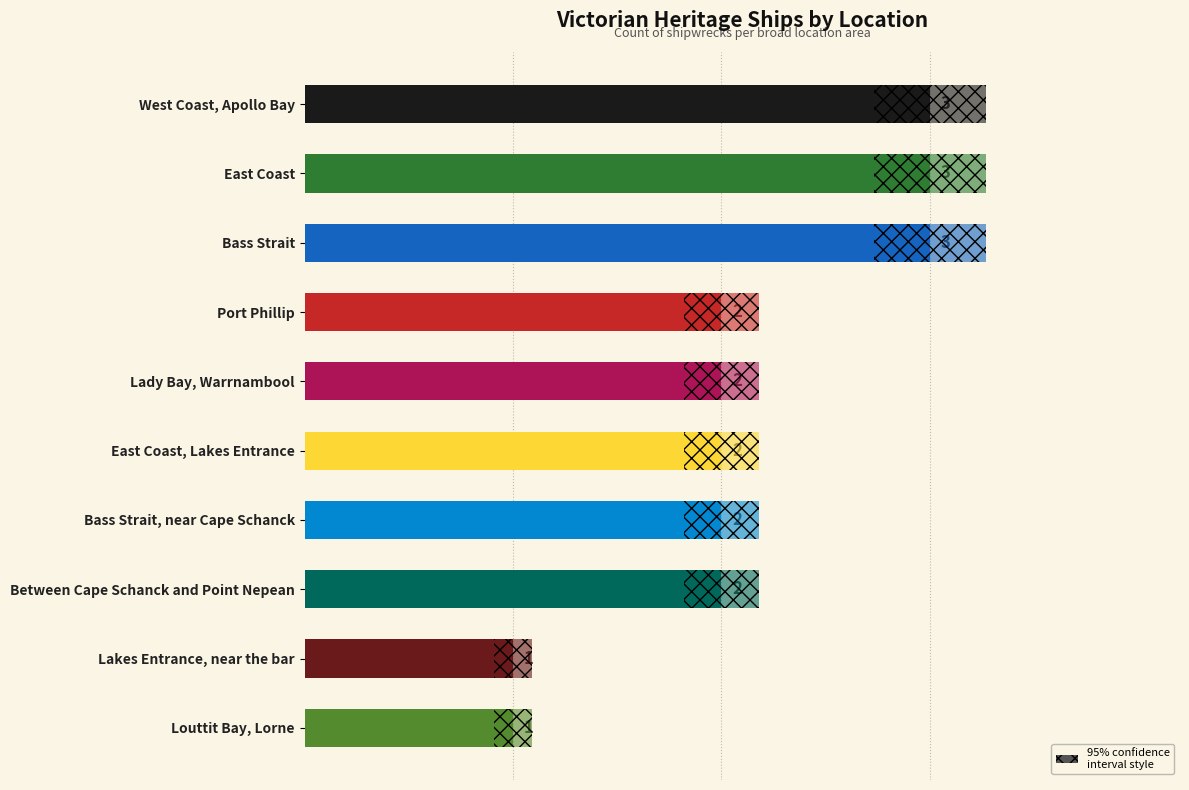

Count the values in the range 2 to 3.

8